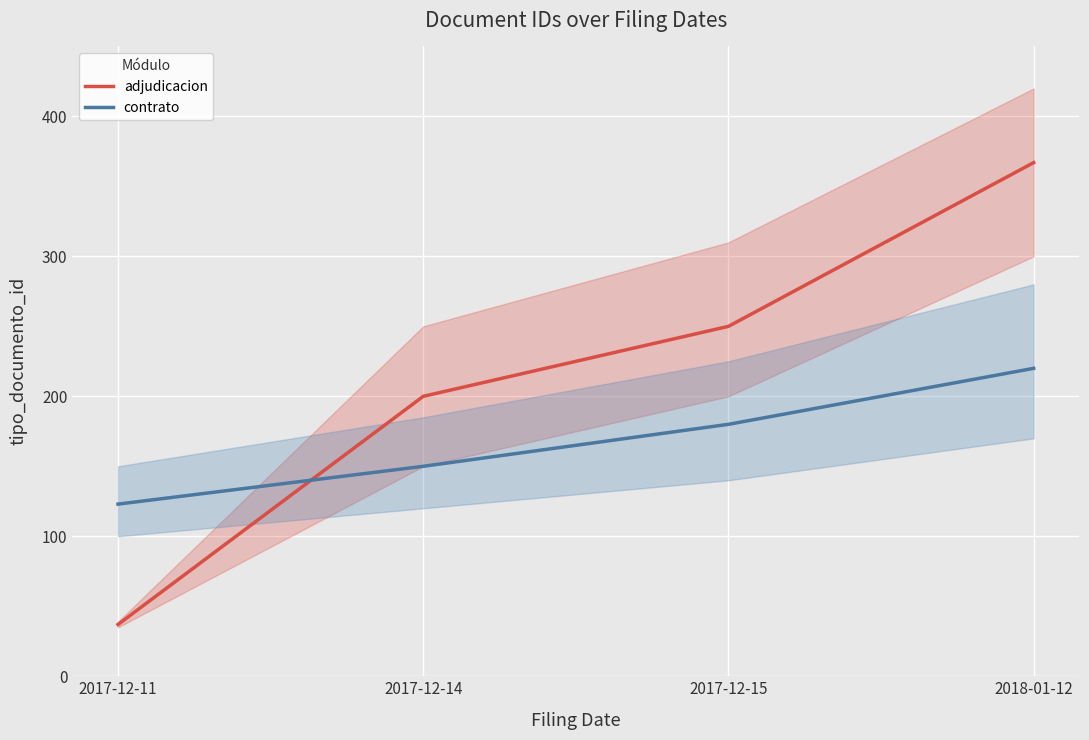

Between 2017-12-14 and 2018-01-12, which series saw the biggest shift?

adjudicacion